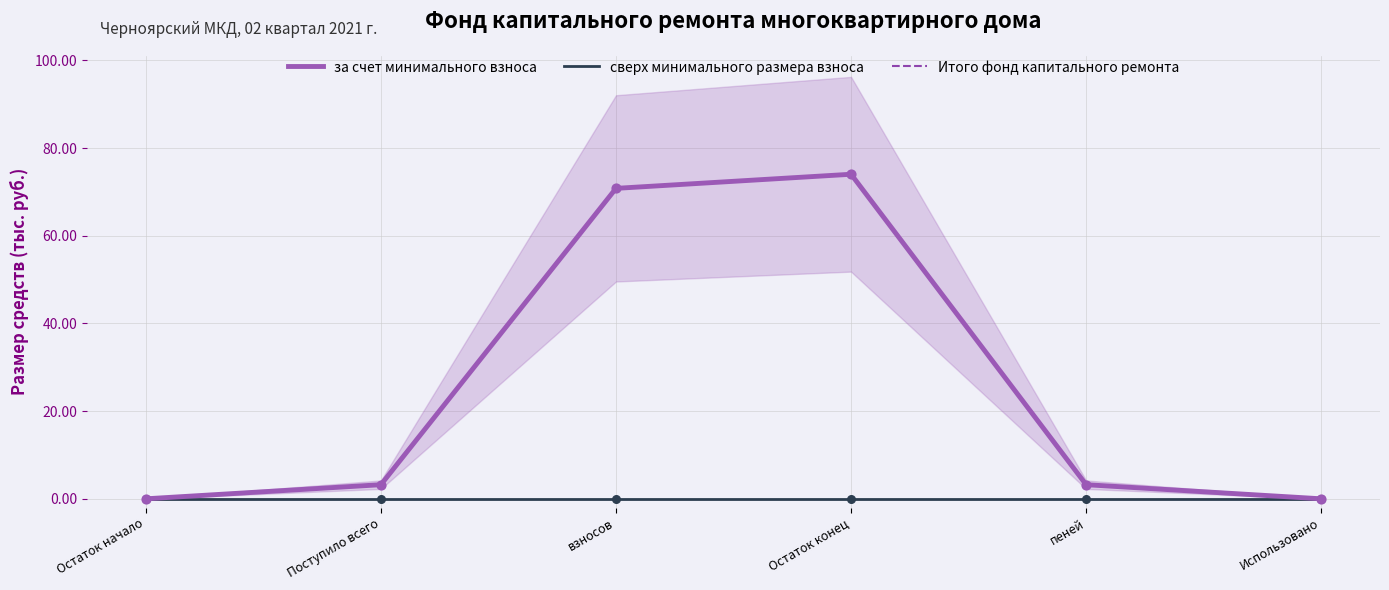

Which series has the largest total across all categories?

за счет минимального взноса